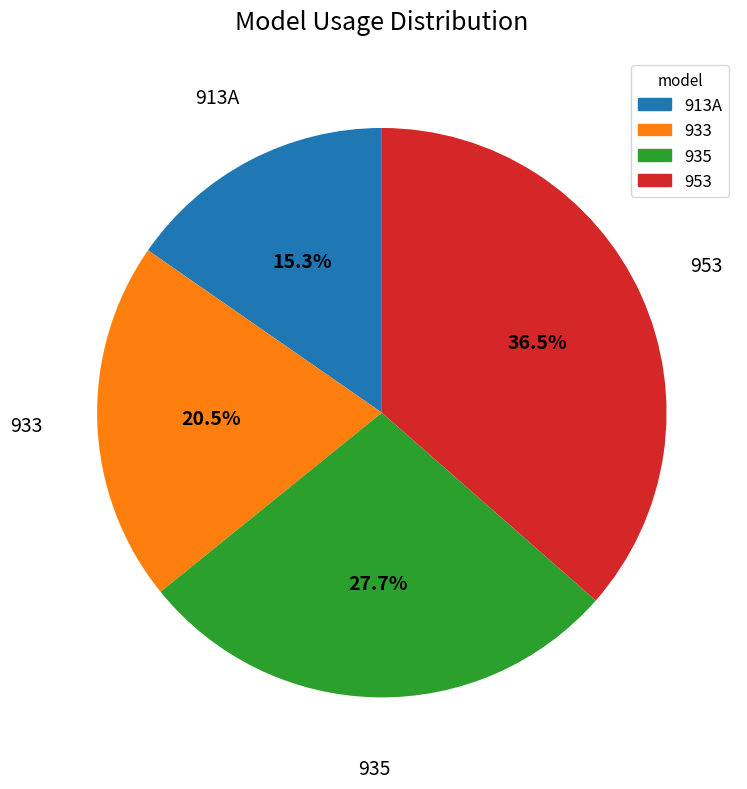

Which category has the smallest portion of the pie?

913A